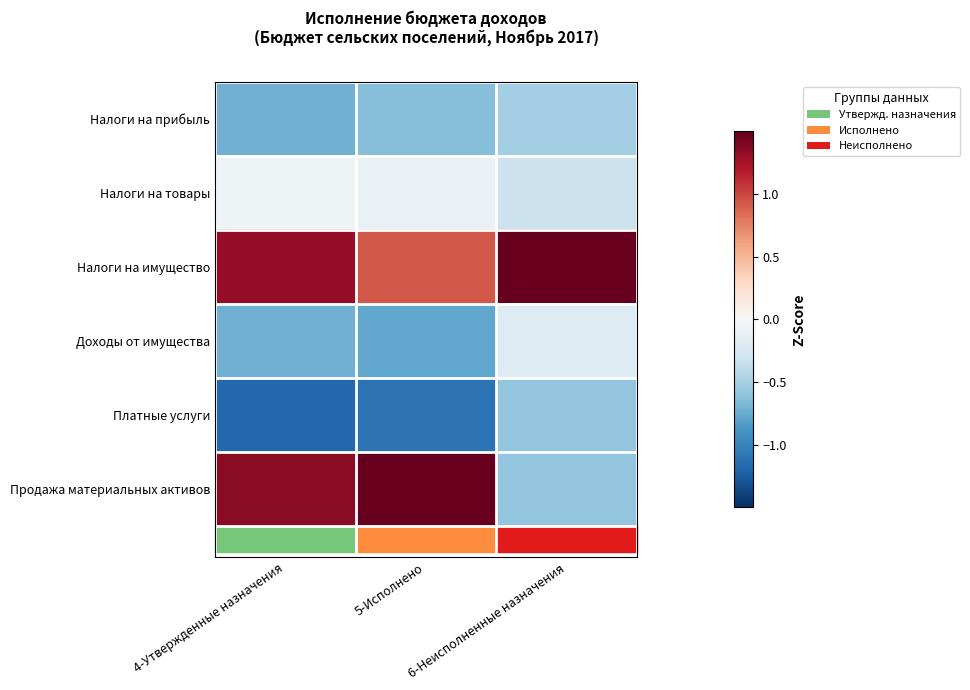

Reading left to right, what are all the values shown in this chart?

Налоги на прибыль: 4-Утвержденные назначения=-0.7	5-Исполнено=-0.6	6-Неисполненные назначения=-0.5
Налоги на товары: 4-Утвержденные назначения=-0.1	5-Исполнено=-0.1	6-Неисполненные назначения=-0.3
Налоги на имущество: 4-Утвержденные назначения=1.3	5-Исполнено=0.9	6-Неисполненные назначения=2.2
Доходы от имущества: 4-Утвержденные назначения=-0.7	5-Исполнено=-0.8	6-Неисполненные назначения=-0.2
Платные услуги: 4-Утвержденные назначения=-1.2	5-Исполнено=-1.1	6-Неисполненные назначения=-0.6
Продажа материальных активов: 4-Утвержденные назначения=1.4	5-Исполнено=1.7	6-Неисполненные назначения=-0.6